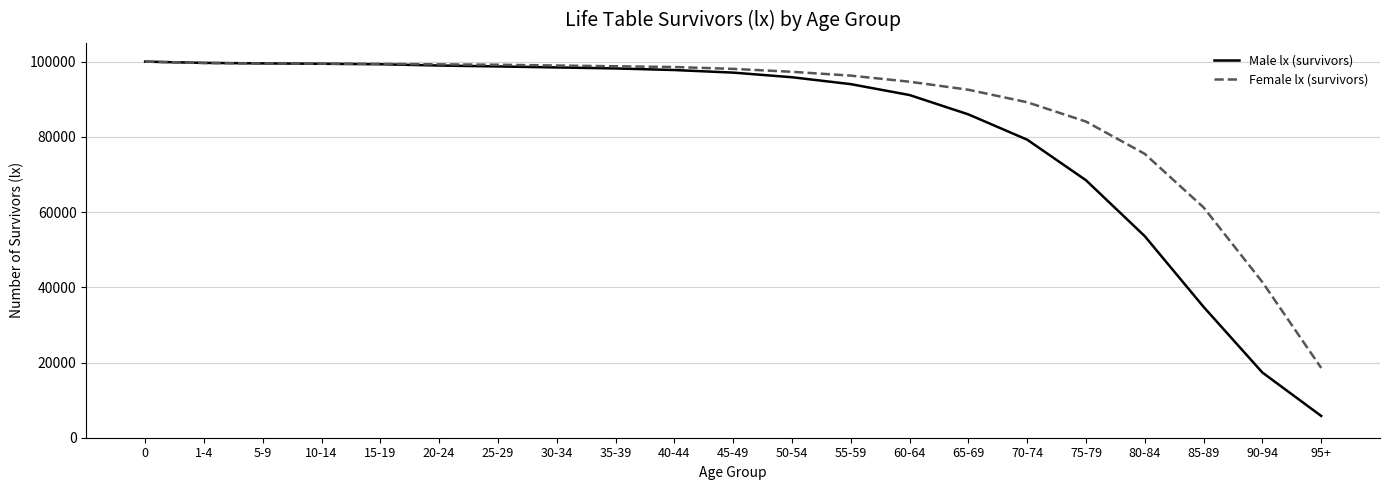

What is the difference between the Male lx (survivors) values at 35-39 and 90-94?

80857